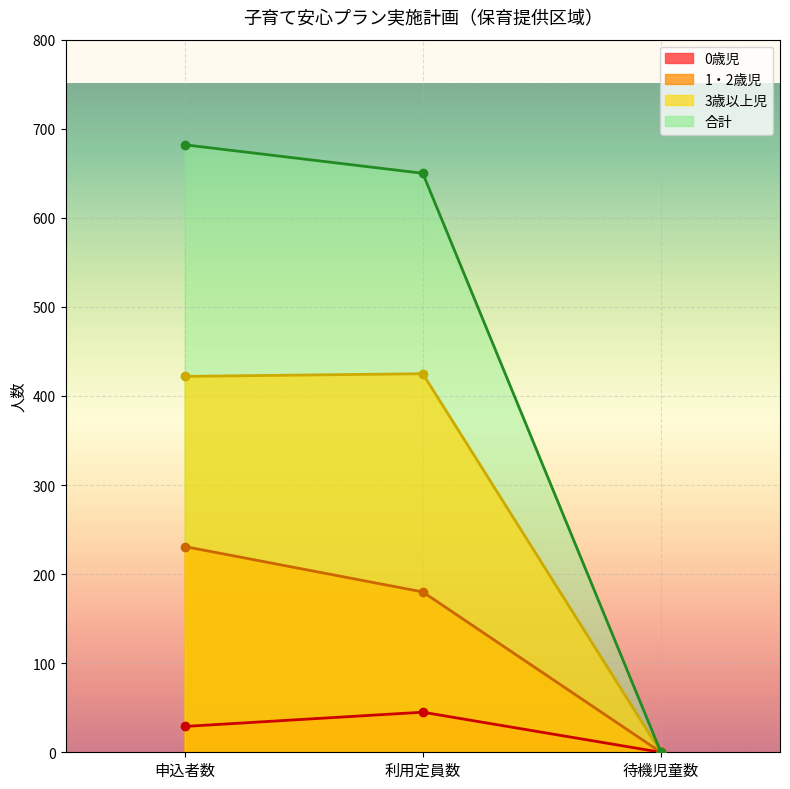

What is the greatest value displayed?

682